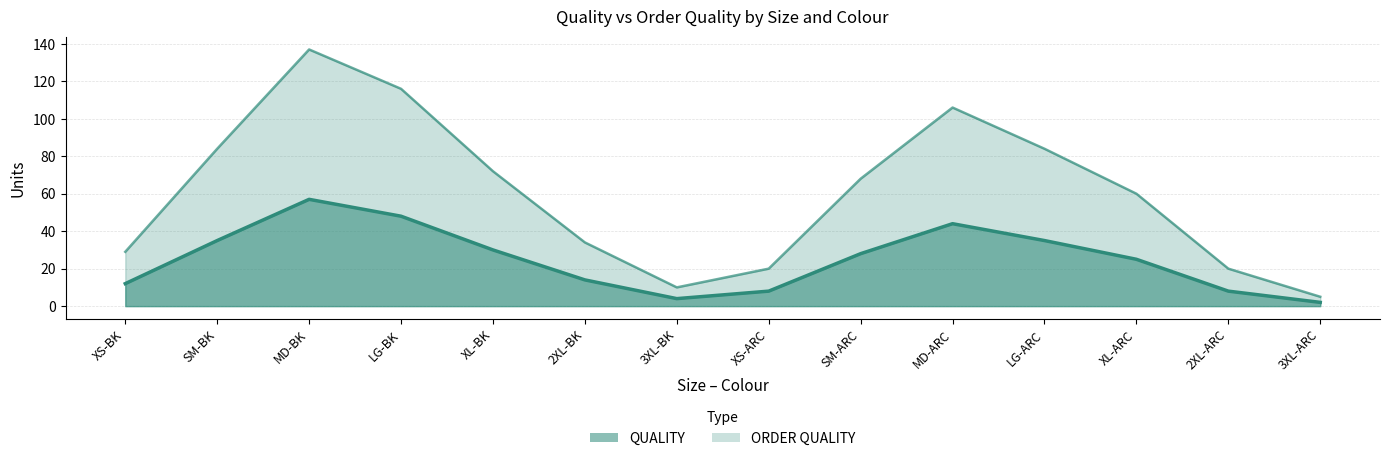

List the series in order of their overall mean, lowest first.

QUALITY, ORDER QUALITY